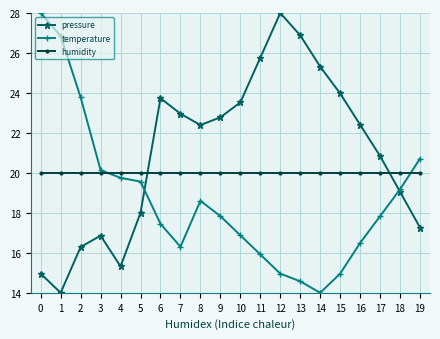

Rank the series at 17 from highest to lowest value.

pressure, humidity, temperature